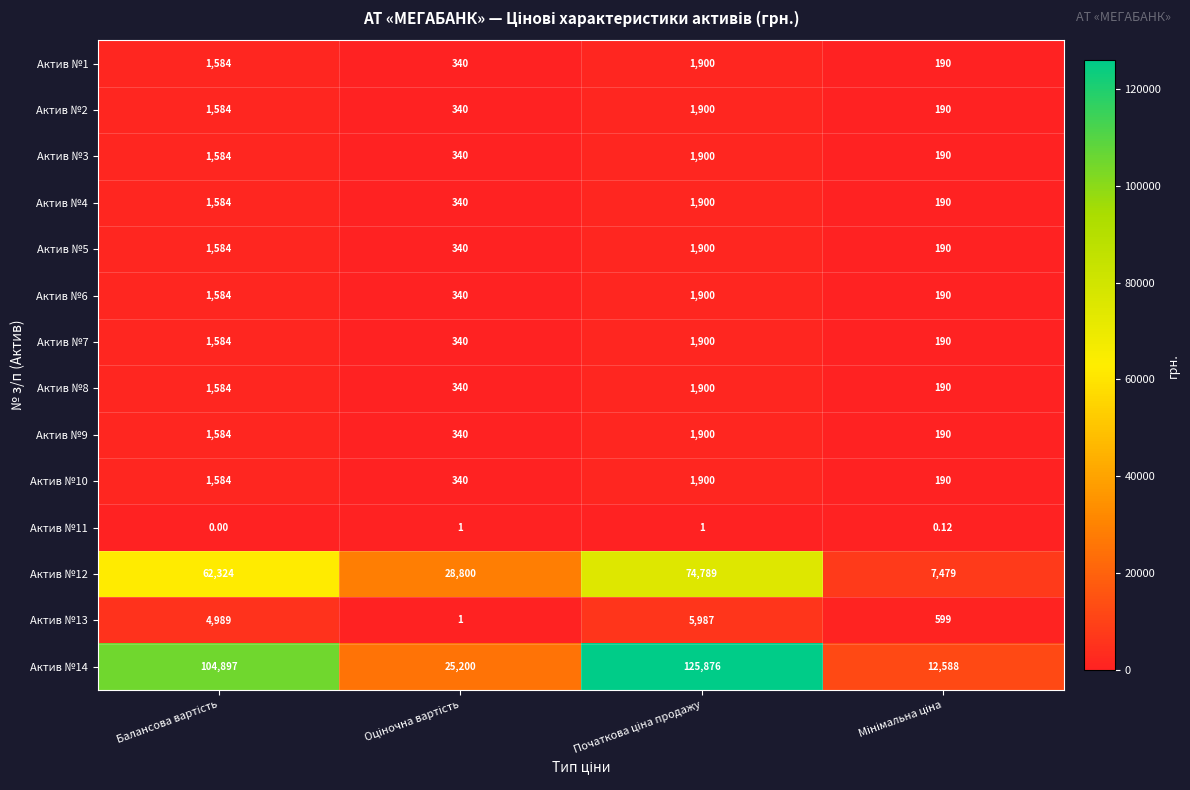

Between Балансова вартість and Мінімальна ціна, which series saw the biggest shift?

Актив №14